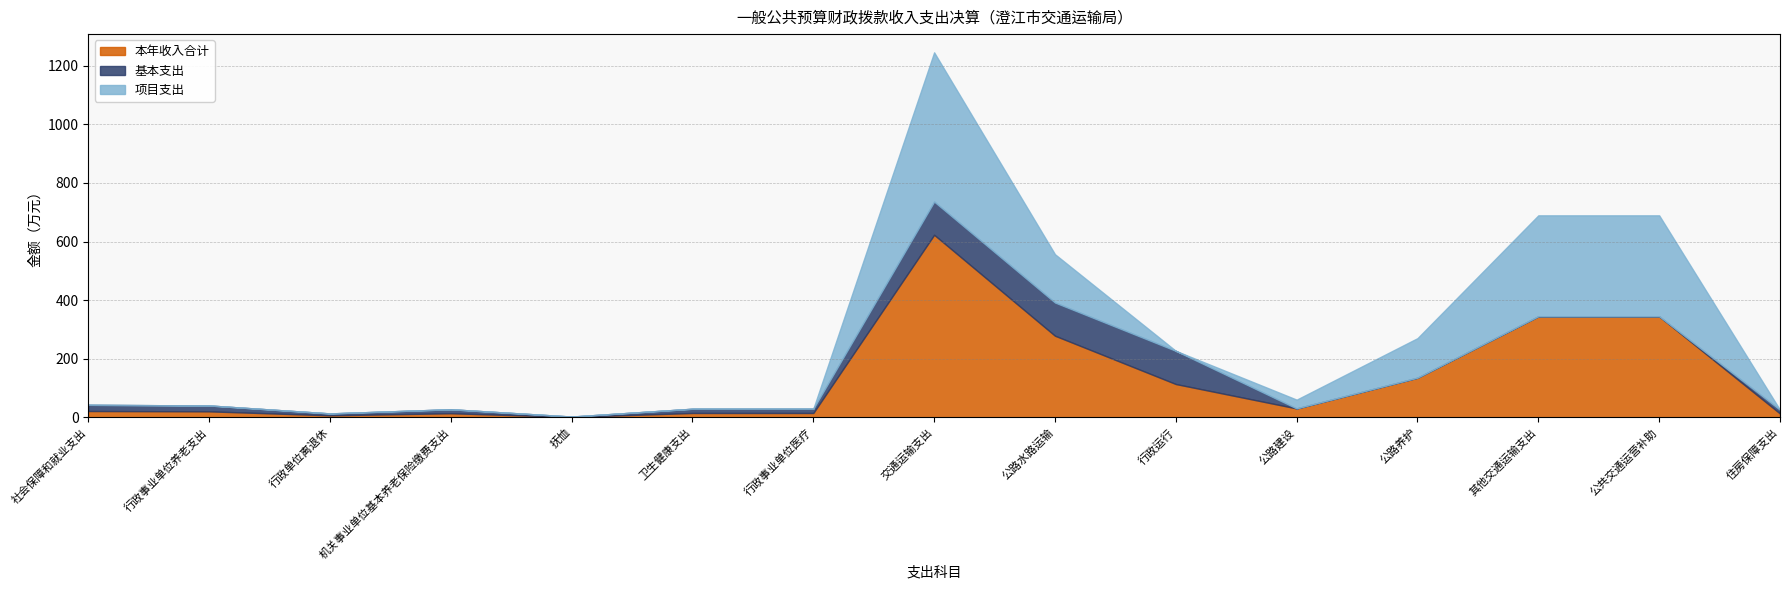

True or false: 基本支出 and 项目支出 cross at least once.

True